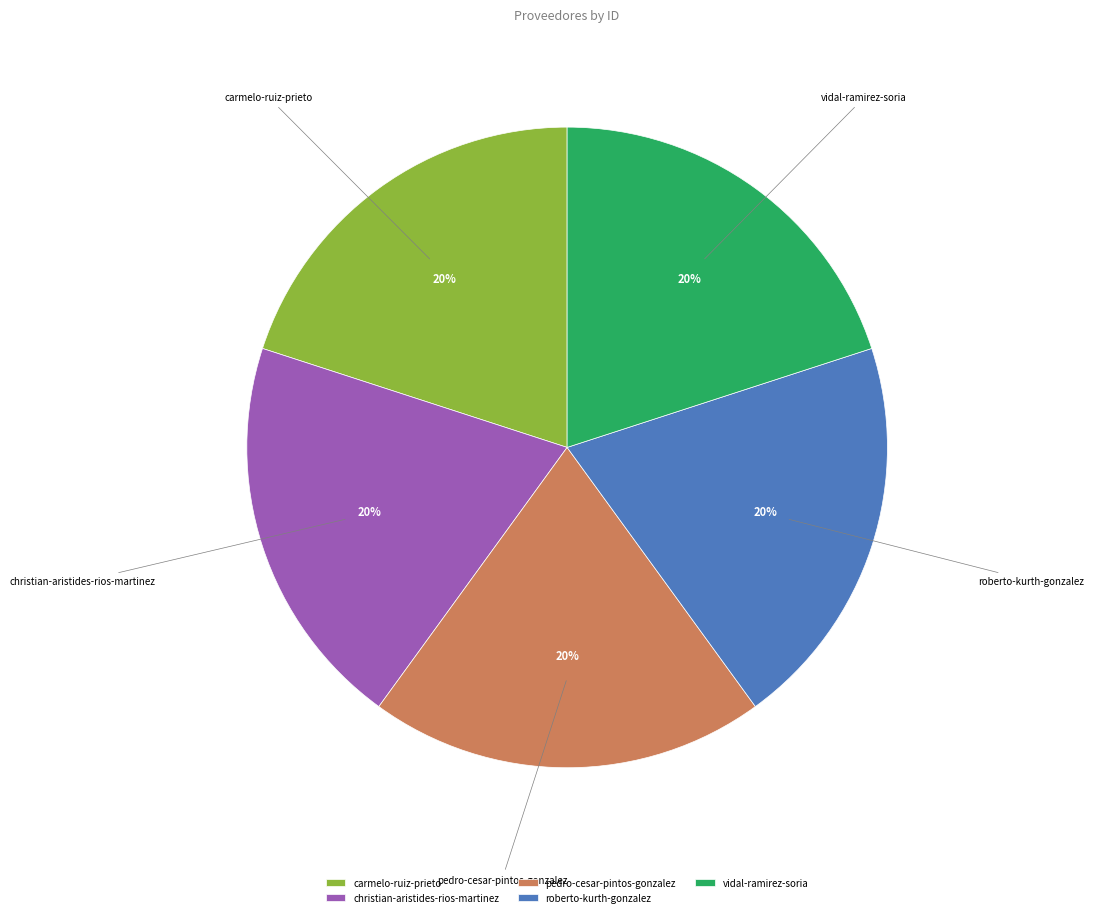

Is it true that carmelo-ruiz-prieto is 20% of the pie?

True